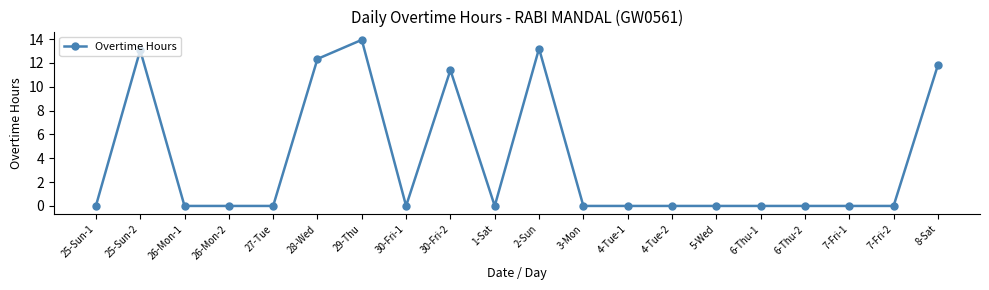

The chart shows a value of 7.6 at 3-Mon. True or false?

False